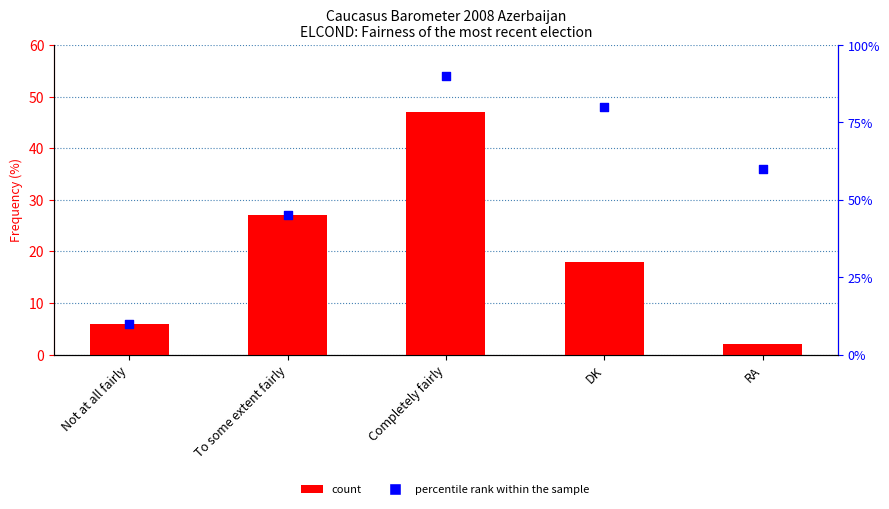

At which category is the sum across all series the highest?

Completely fairly